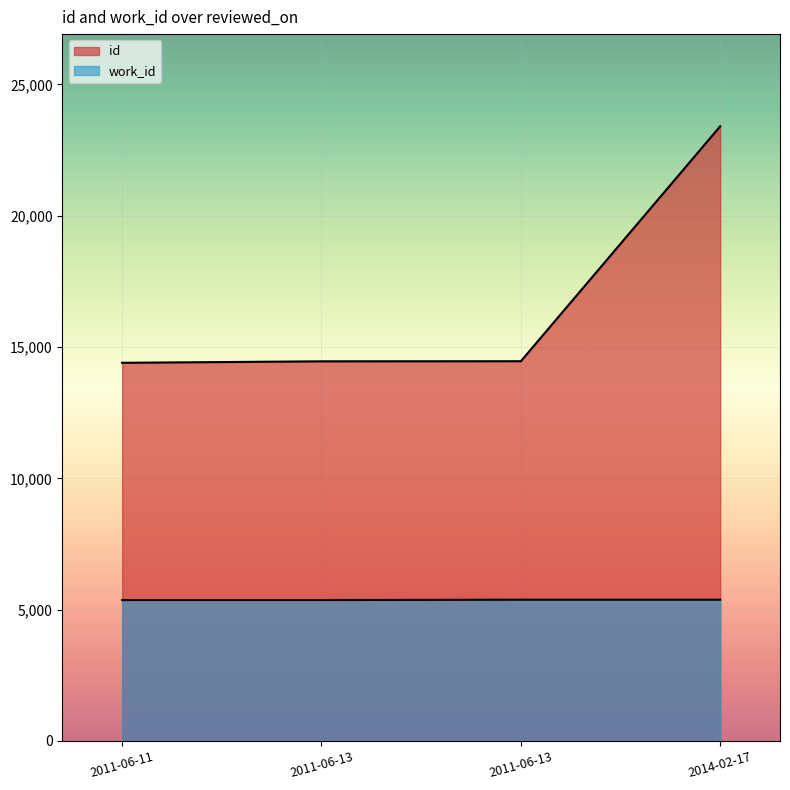

Which category has the lowest value across all series?

2011-06-11